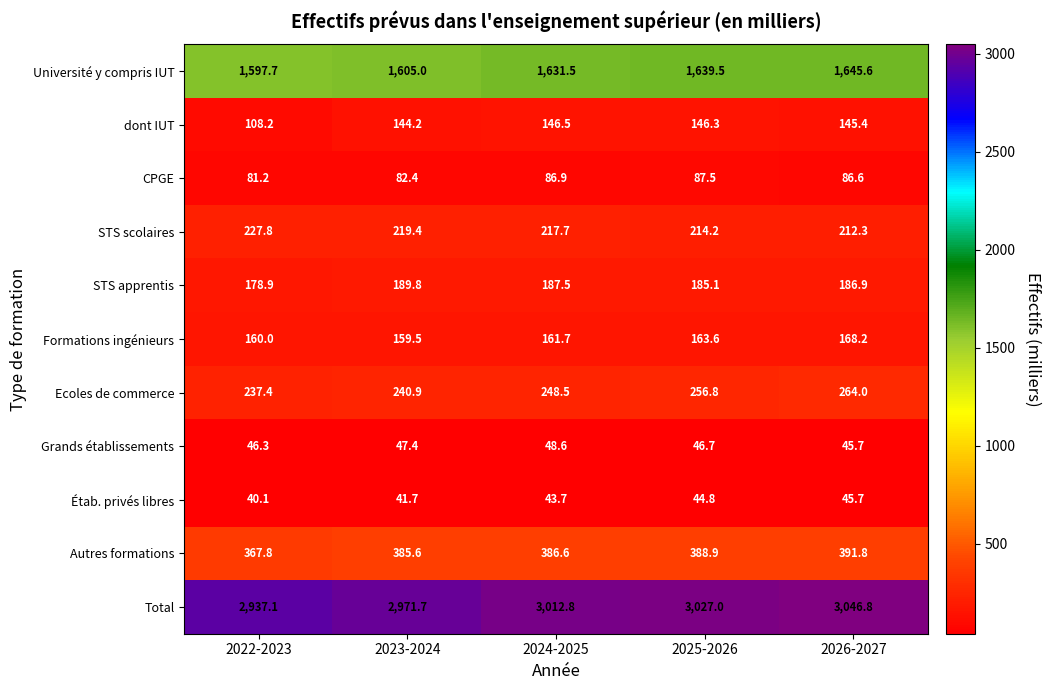

The CPGE series shows 23.3 at 2025-2026. True or false?

False